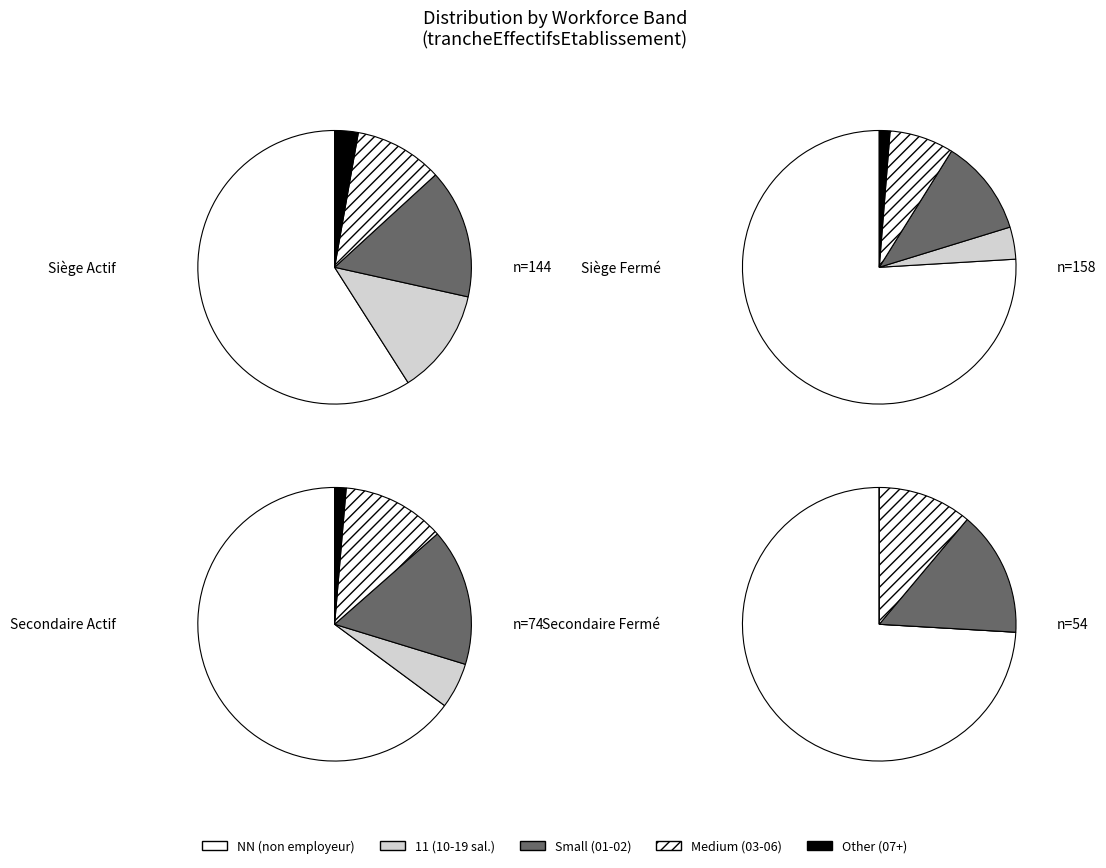

True or false: 11 accounts for 2% of the total.

False